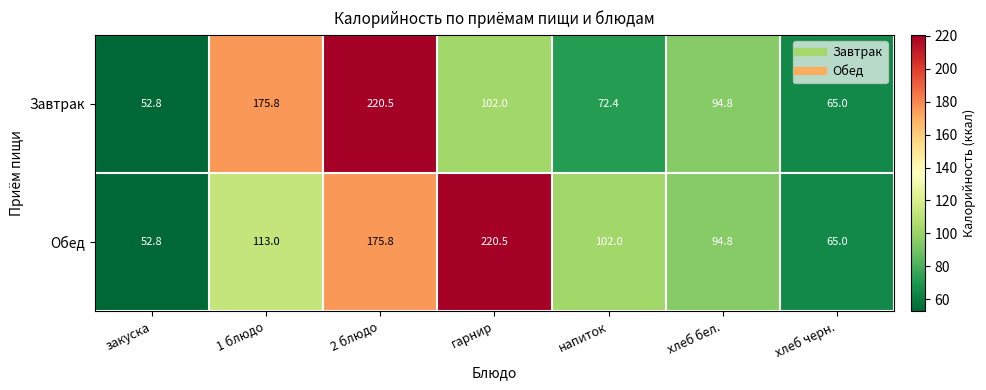

How many values in the Завтрак series exceed 94?

4